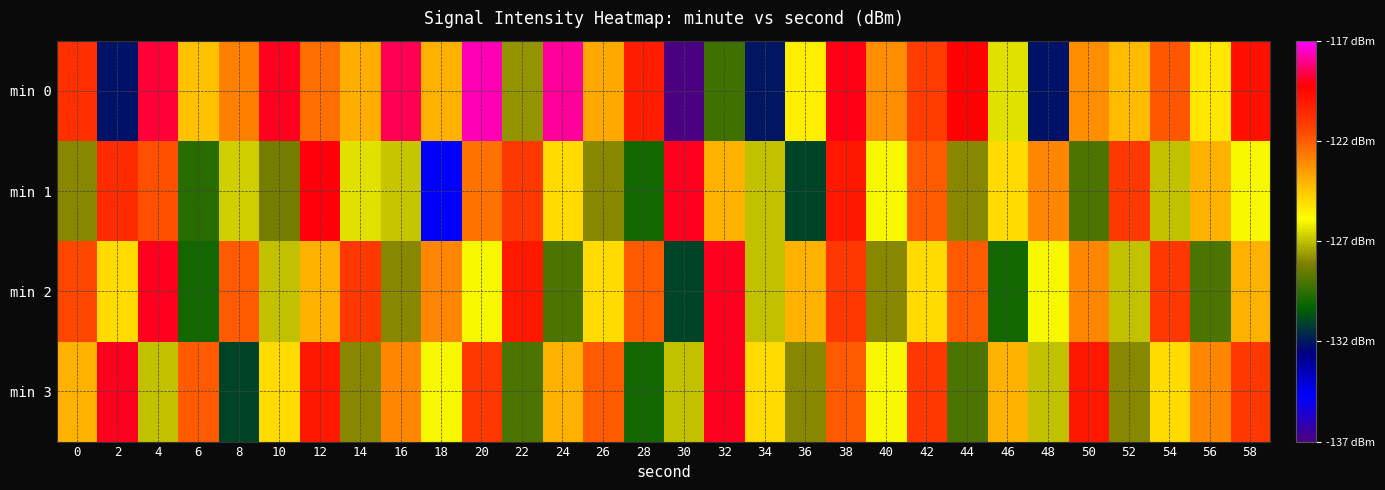

What is the minimum value shown in the chart?

-137.2